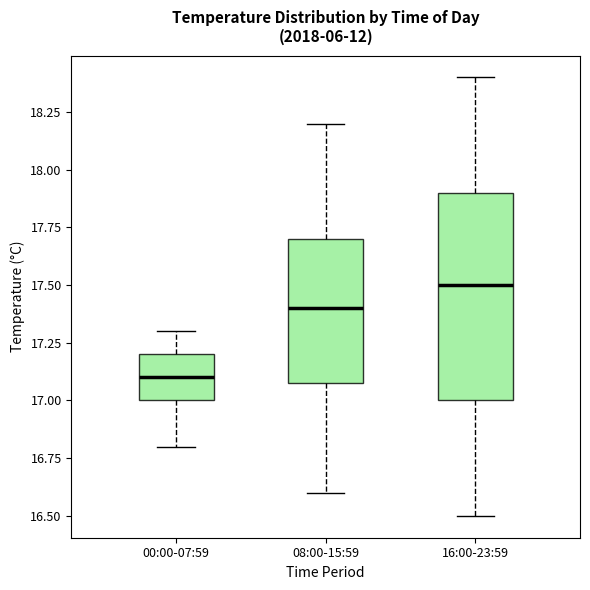

Which box has the lowest median line?

00:00-07:59